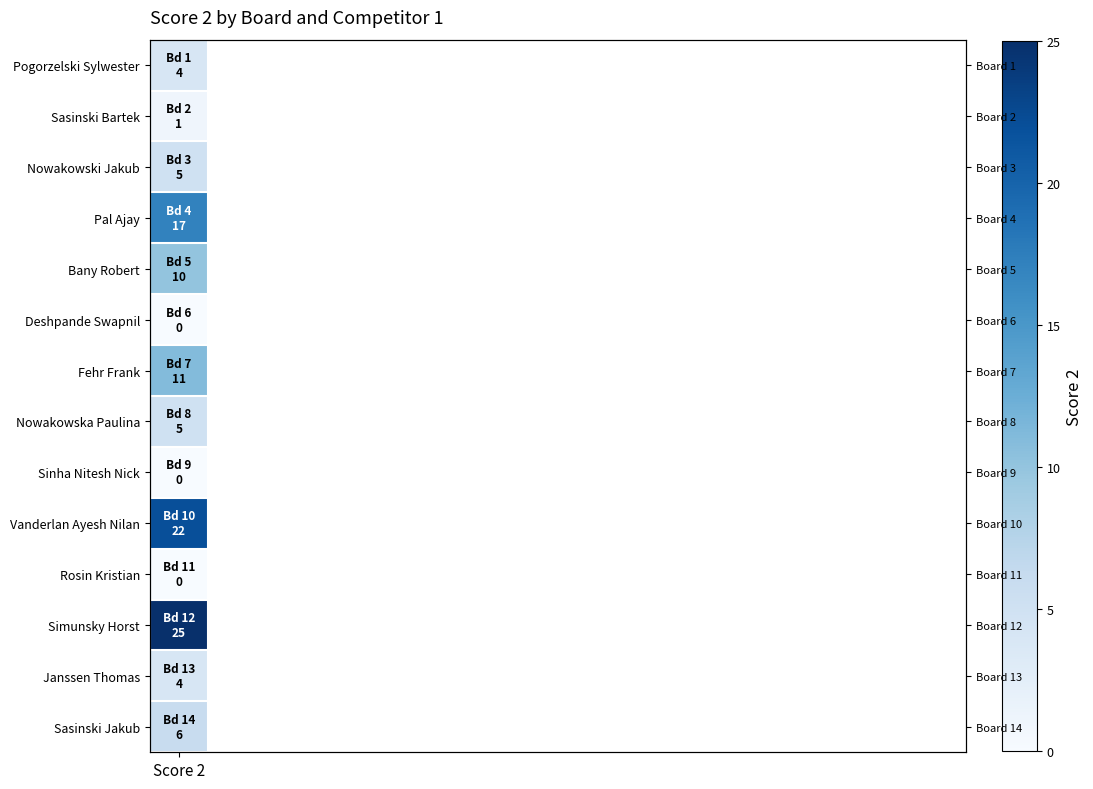

At which category is the sum across all series the highest?

Score 2